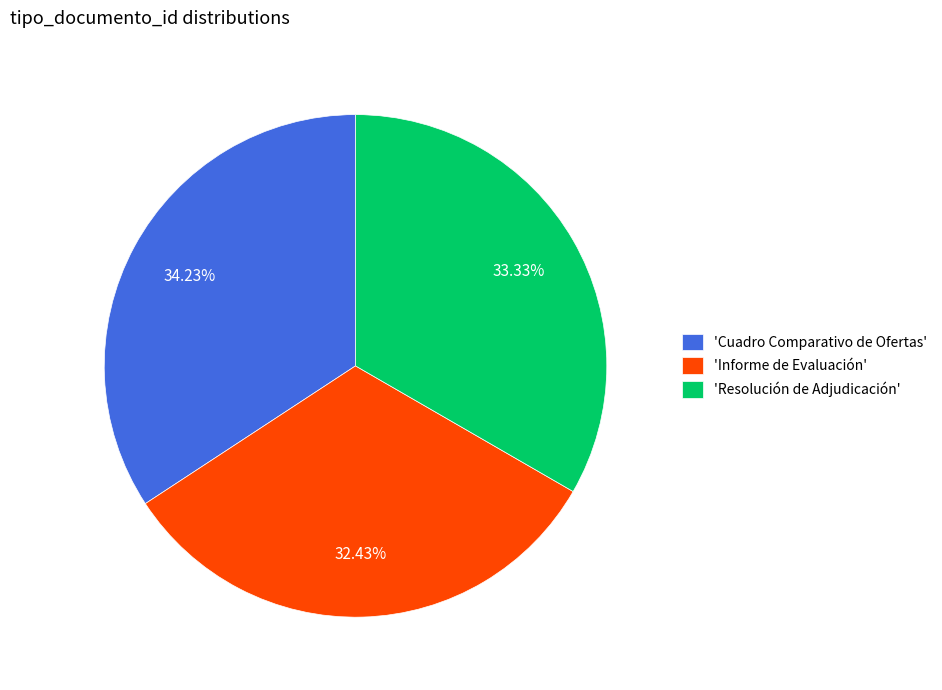

Approximately how many times larger is the value at 'Informe de Evaluación' compared to 'Cuadro Comparativo de Ofertas'?

0.9